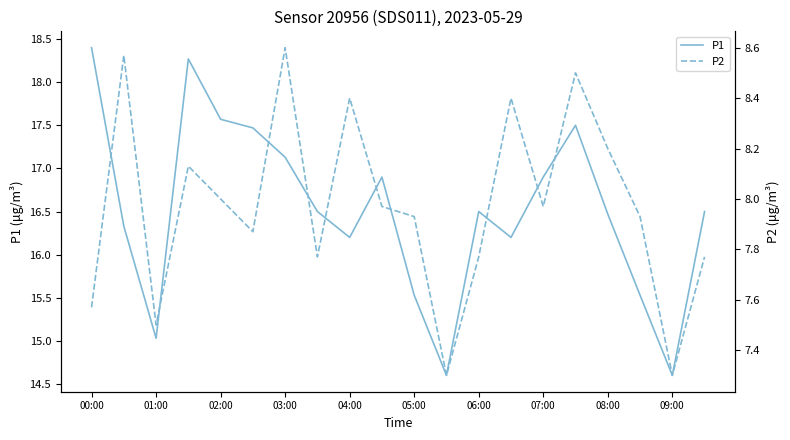

Where does the P1 series first go above 16?

00:00